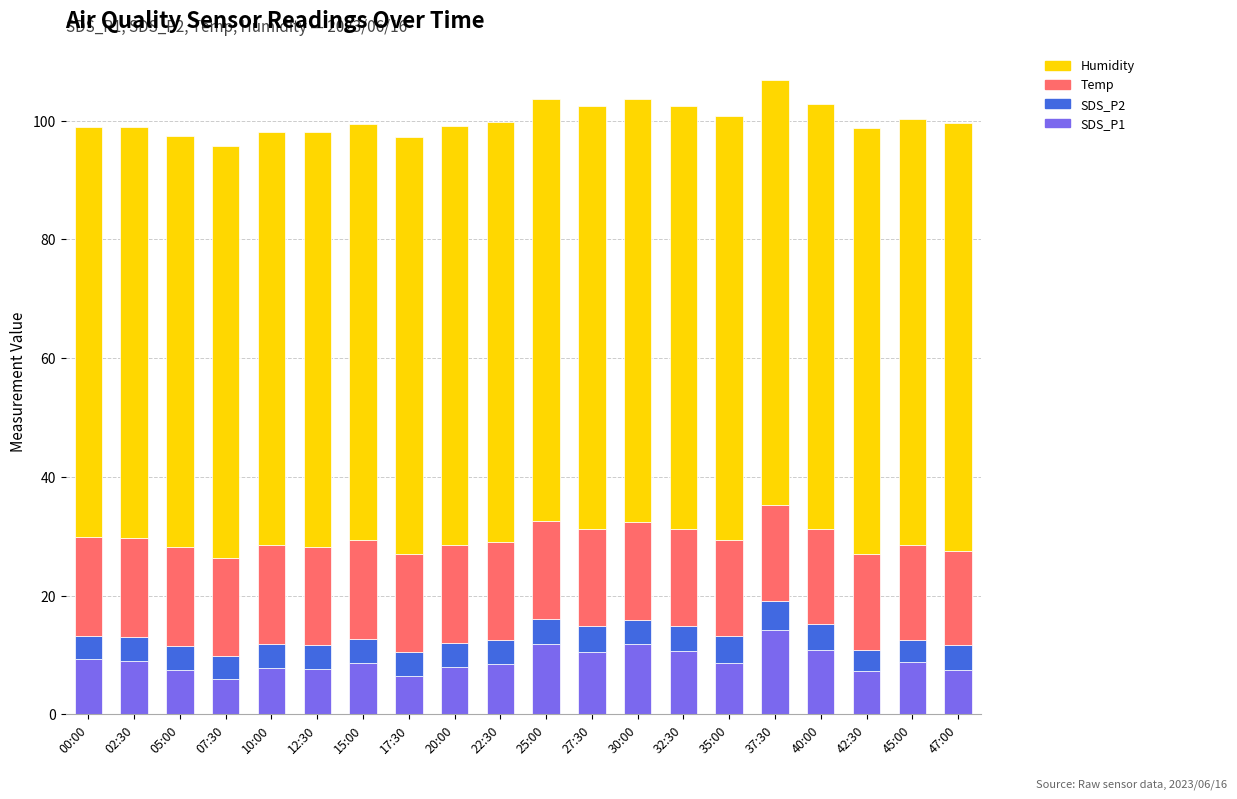

What is the sum of all SDS_P1 values?

181.1